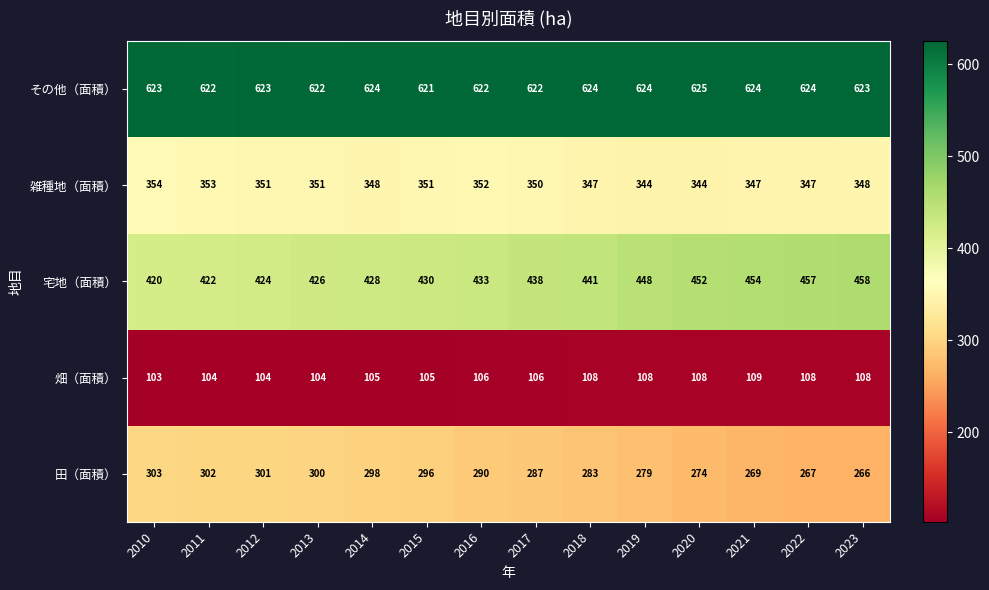

What is the total value across all series at 2022?

1803